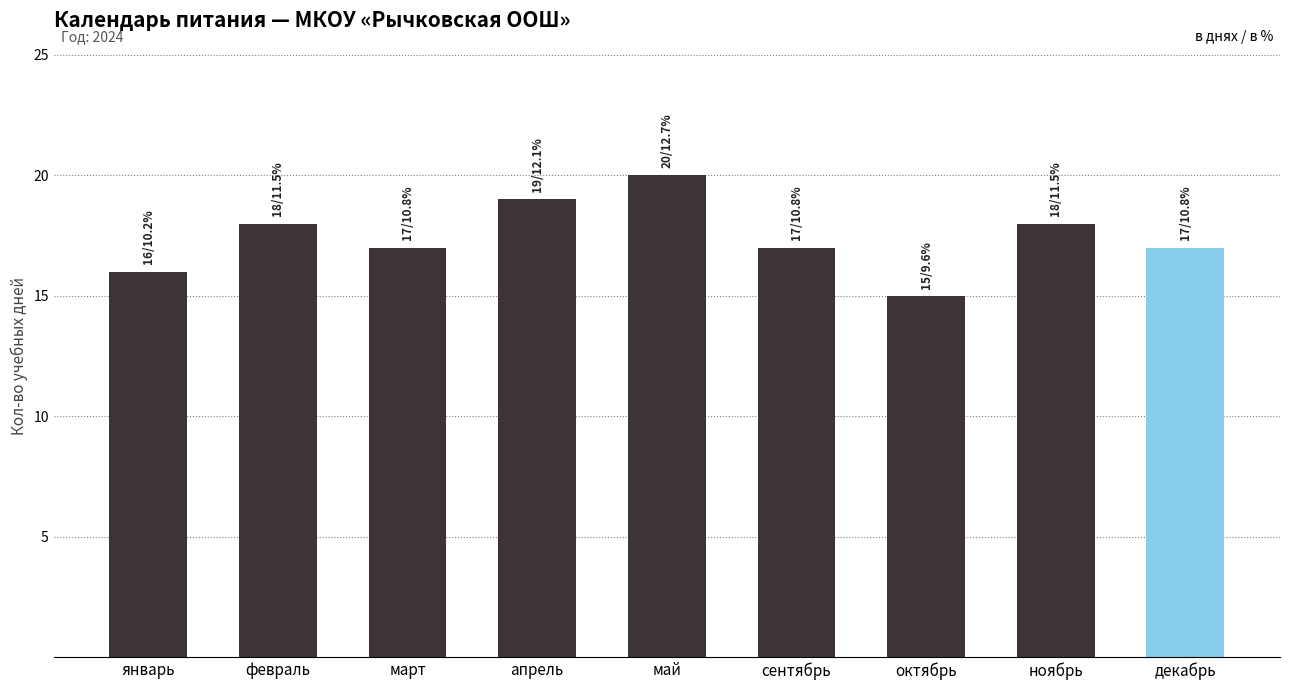

What is the difference between the second highest and second lowest values?

3